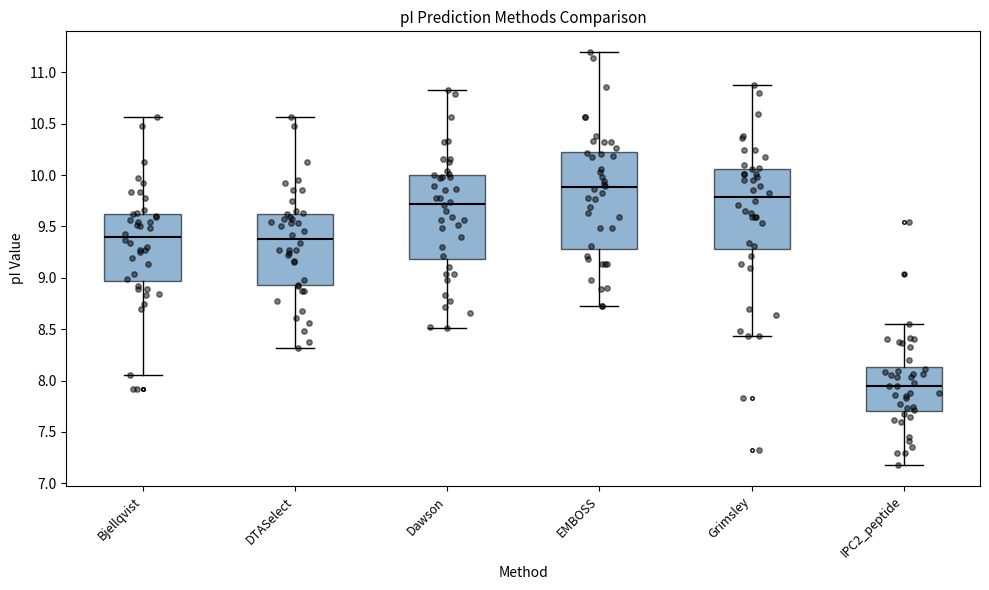

Reading left to right, transcribe this box plot: for each box, give where its median line is, the range the box spans, and where its two whiskers end, as read against the y-axis. The values are not printed on the chart, so give them approximately, as read against the axis.

Bjellqvist: median 9.40, box 8.95 to 9.60, whiskers 8.05 to 10.55
DTASelect: median 9.40, box 8.95 to 9.60, whiskers 8.30 to 10.55
Dawson: median 9.70, box 9.20 to 10.00, whiskers 8.50 to 10.85
EMBOSS: median 9.90, box 9.30 to 10.25, whiskers 8.75 to 11.20
Grimsley: median 9.80, box 9.30 to 10.05, whiskers 8.45 to 10.90
IPC2_peptide: median 7.95, box 7.70 to 8.15, whiskers 7.20 to 8.55